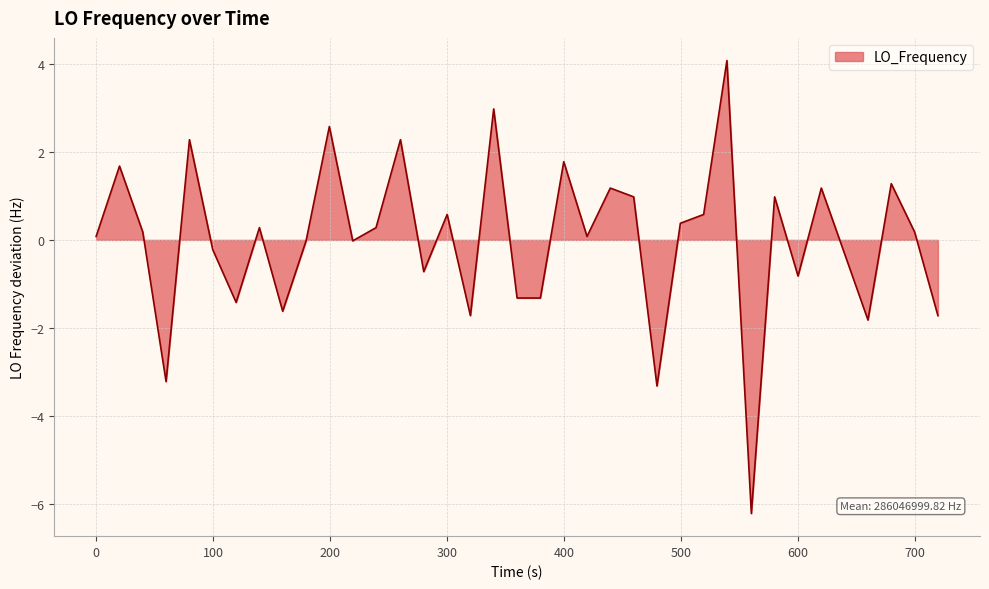

What is the minimum value shown in the chart?

-6.2